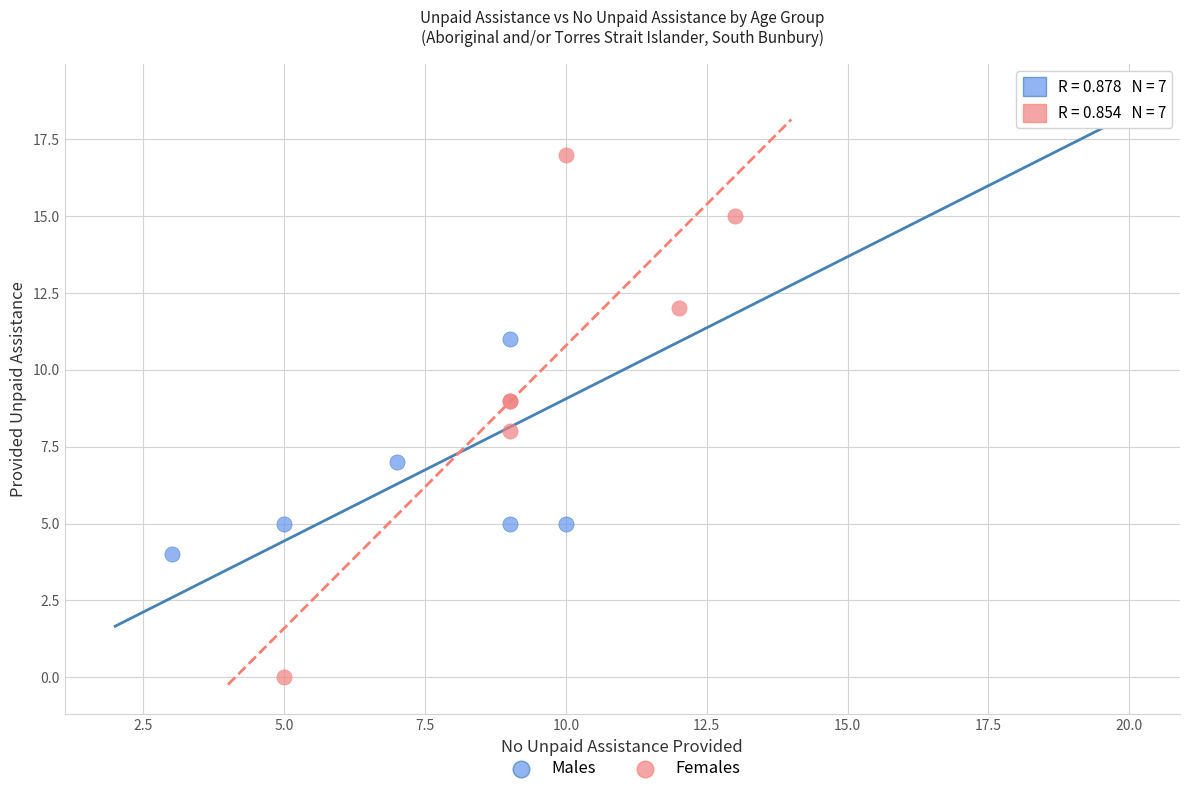

Which series reaches the maximum Y coordinate?

Males